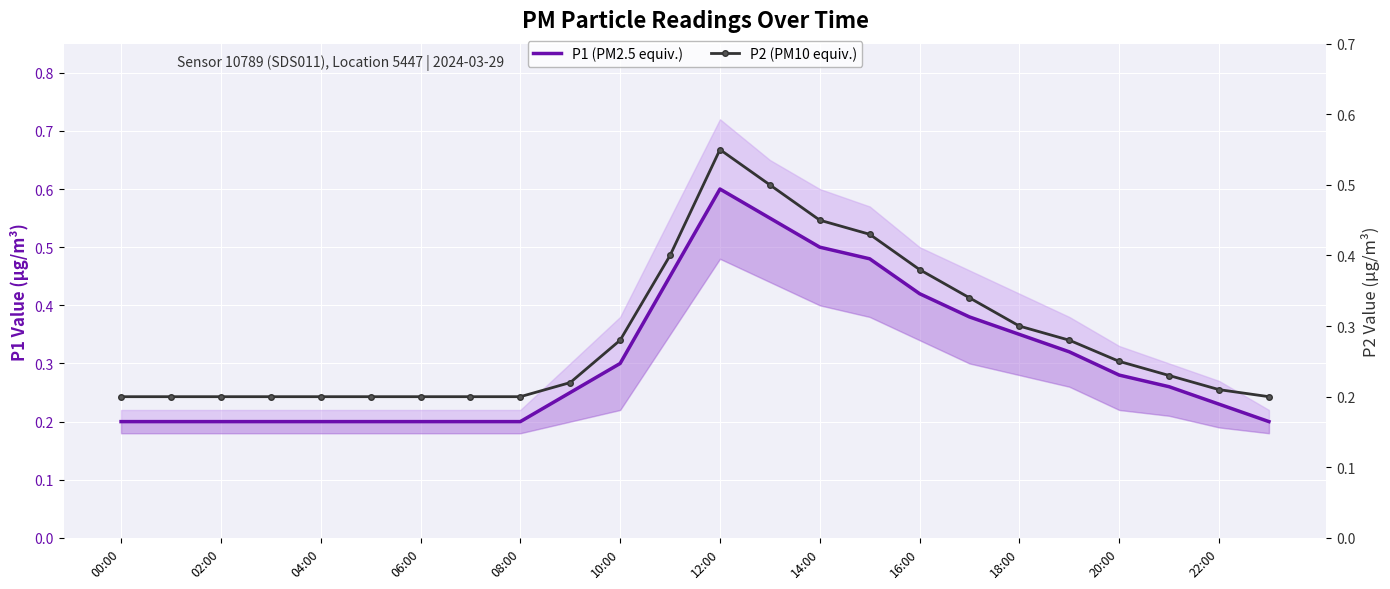

Which series changed the most between 18:00 and 17?

P1 (PM2.5 equiv.)